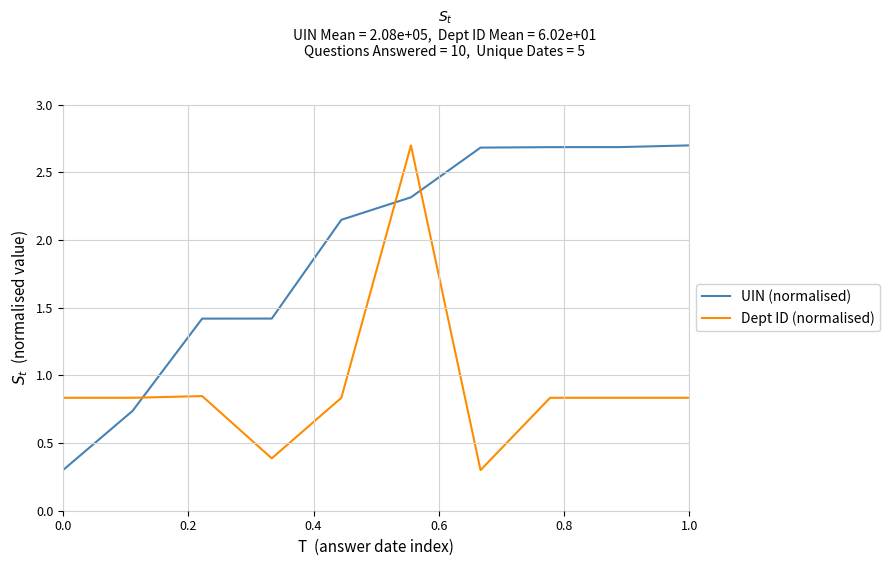

How many intersections are there between UIN (normalised) and Dept ID (normalised)?

3